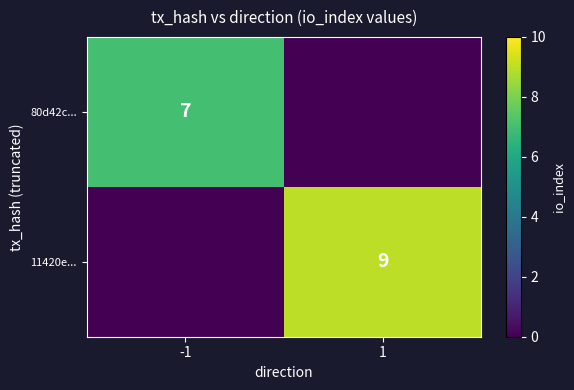

At which category is the sum across all series the highest?

1